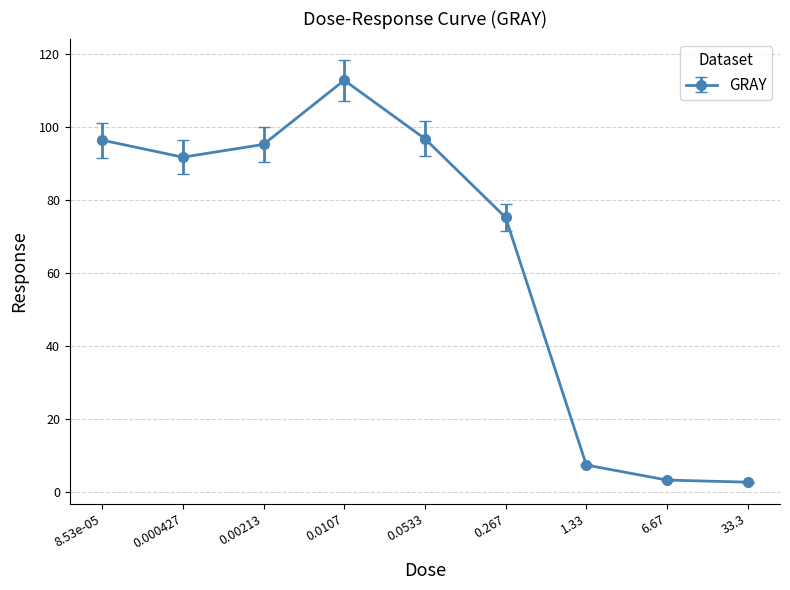

The value at 0.0107 is 112.8. True or false?

True